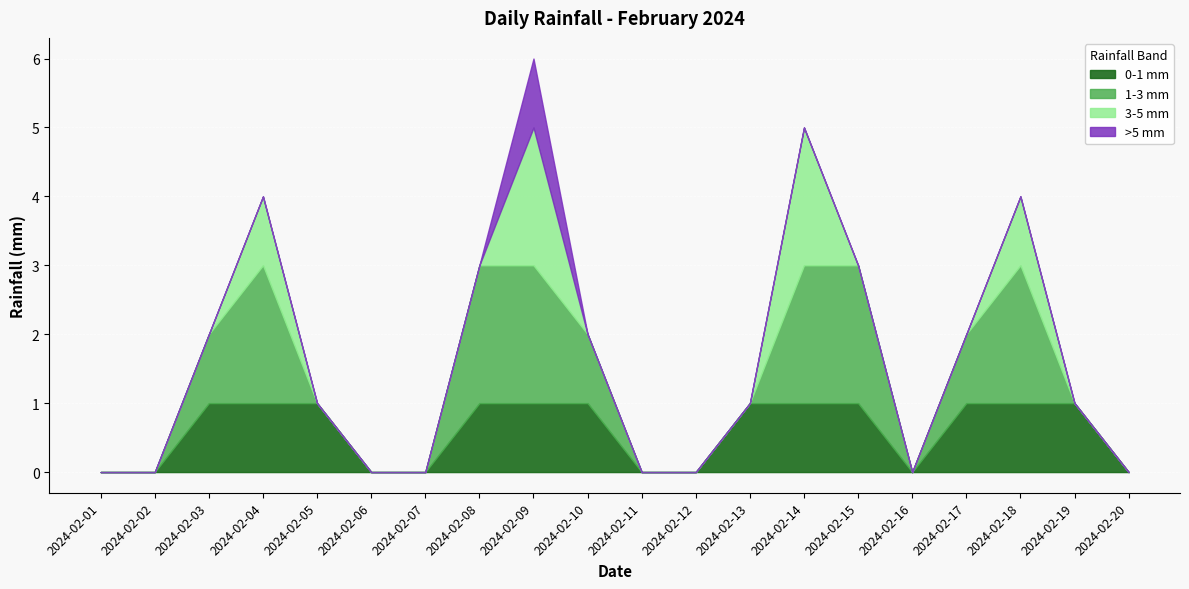

The 0-1 mm series shows 0 at 2024-02-12. True or false?

True